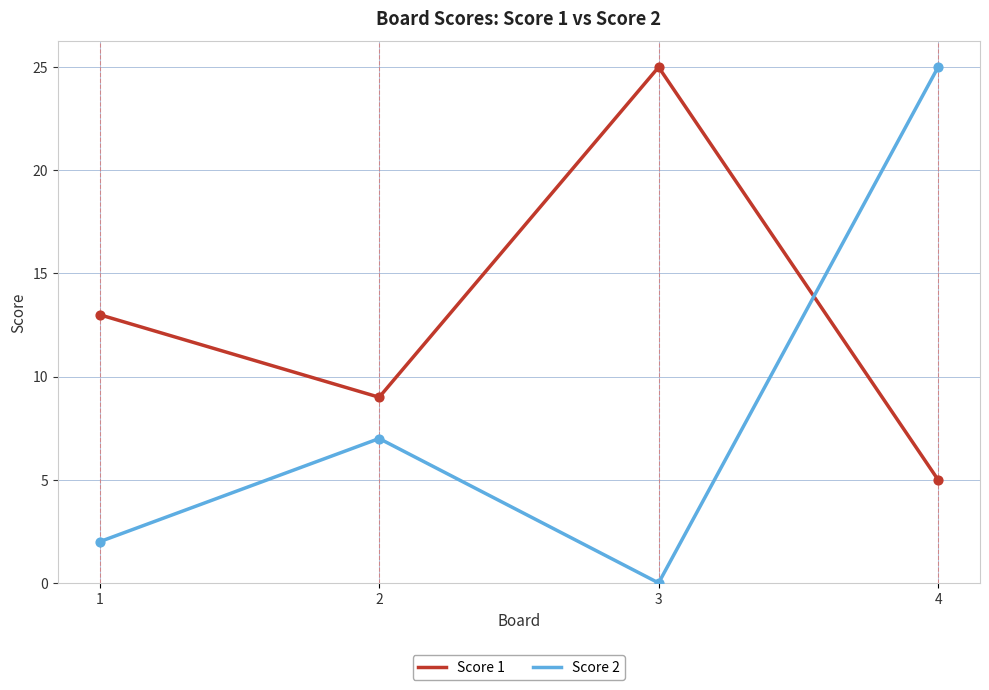

What are all the series names shown in the legend?

Score 1, Score 2